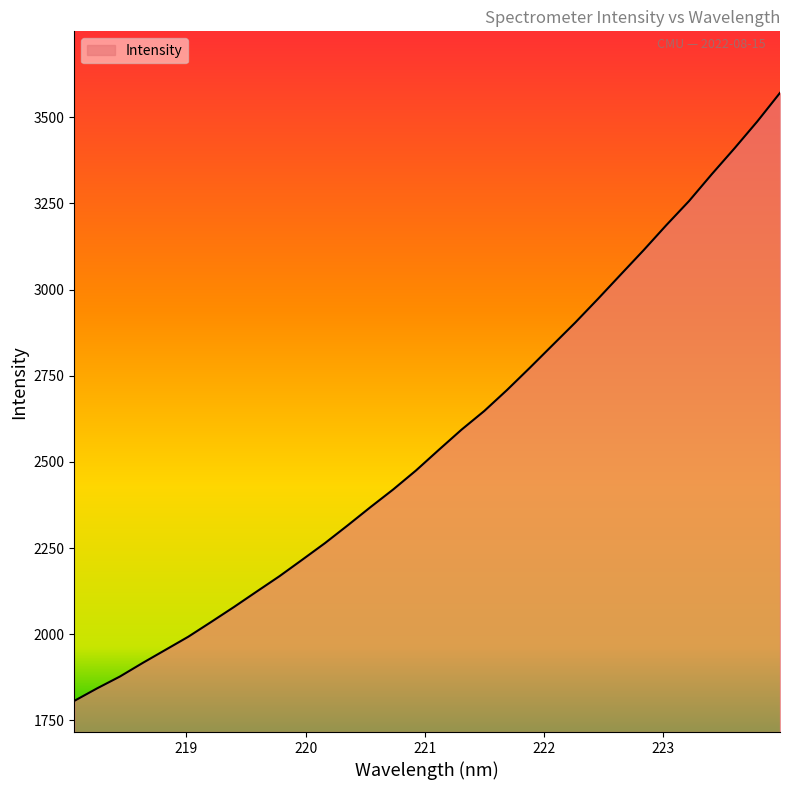

True or false: the data has more than 0 interior local peaks.

False